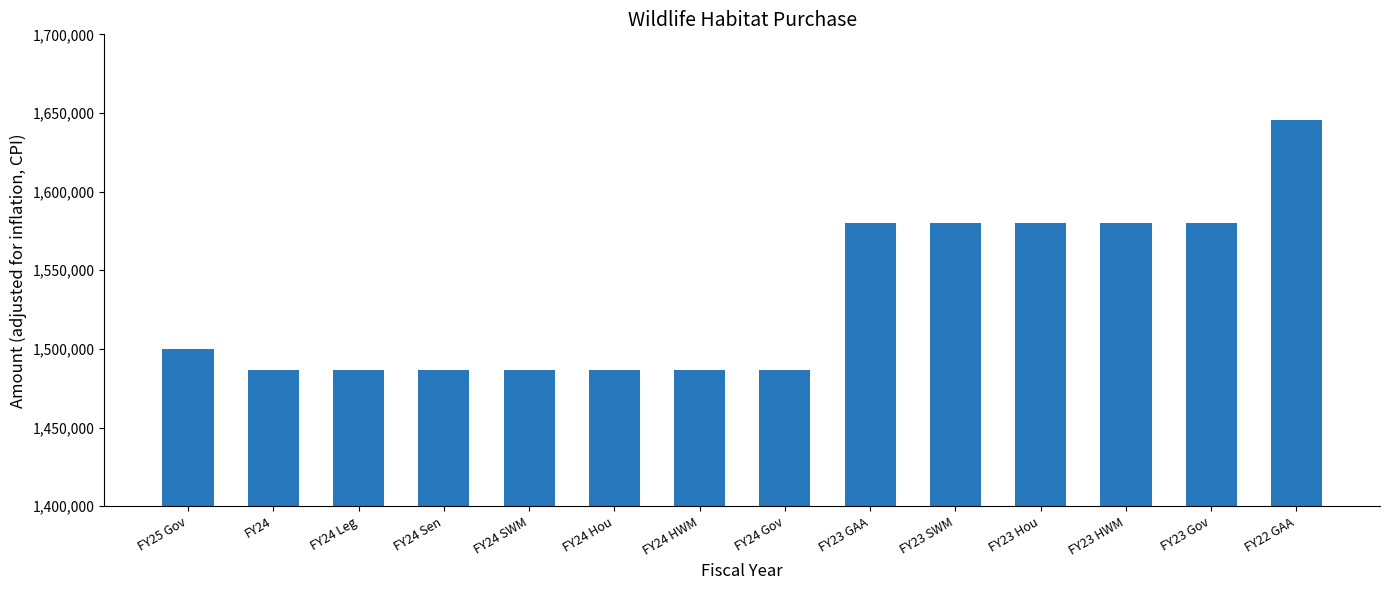

What is the ratio of the value at FY24 to the value at FY24 HWM?

1.0